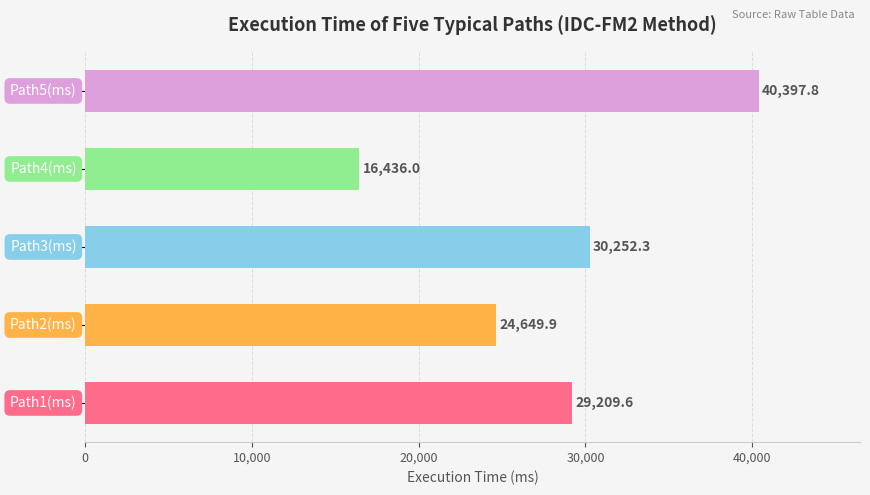

What is the difference between the maximum and minimum values?

23961.8